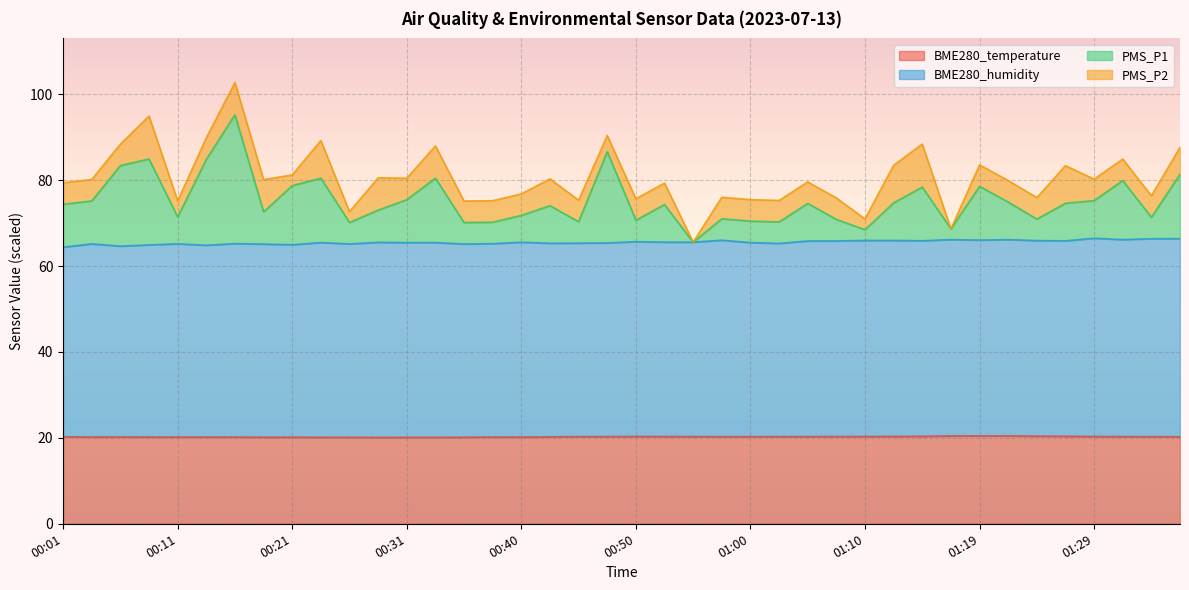

Where is the first local maximum for BME280_temperature?

00:06